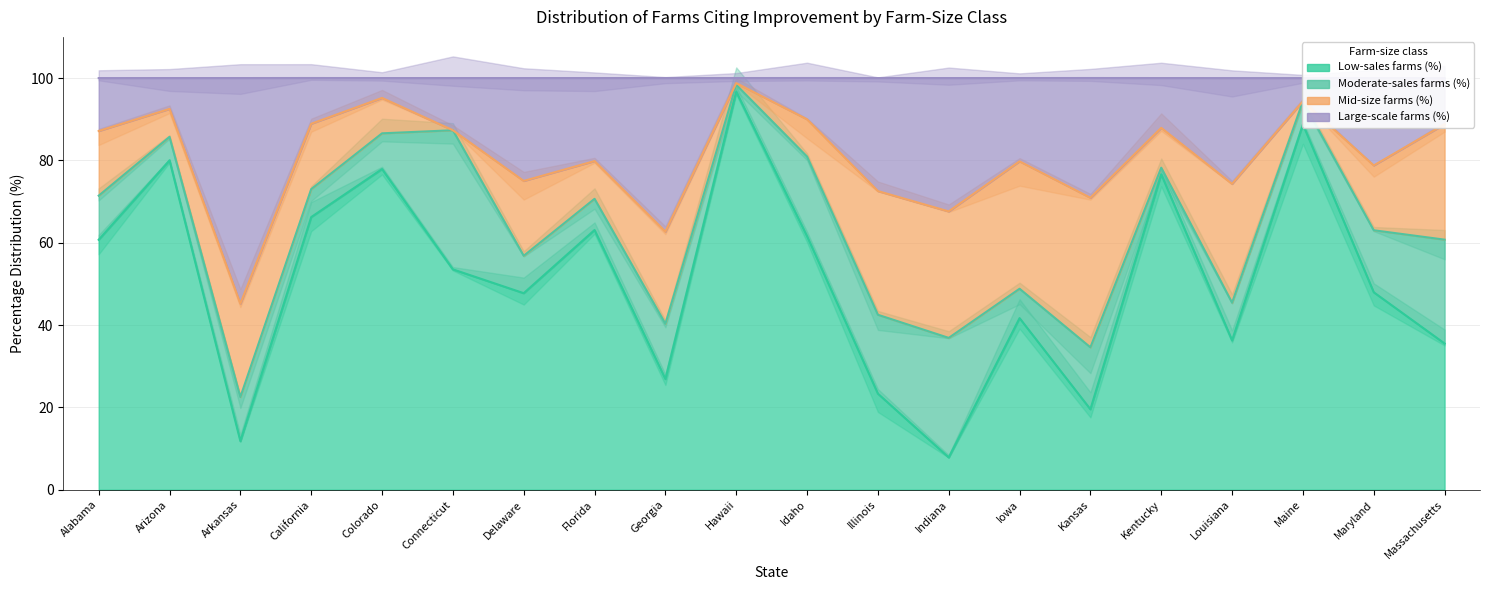

What is the value of the Large-scale farms (%) point at the 18th from the left?

94.4